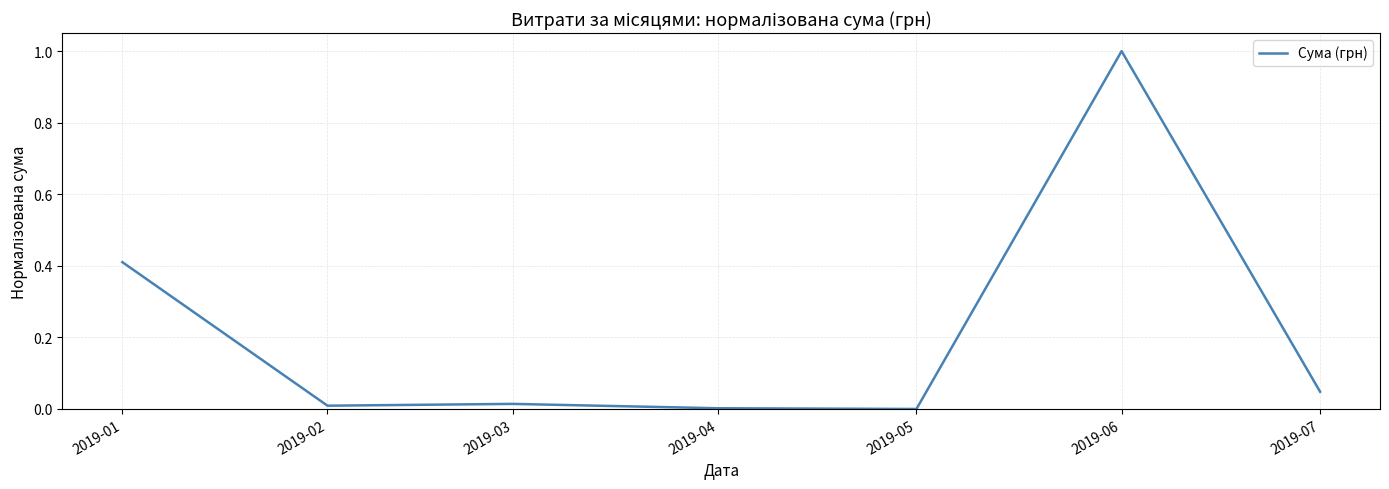

What is the average value?

0.2